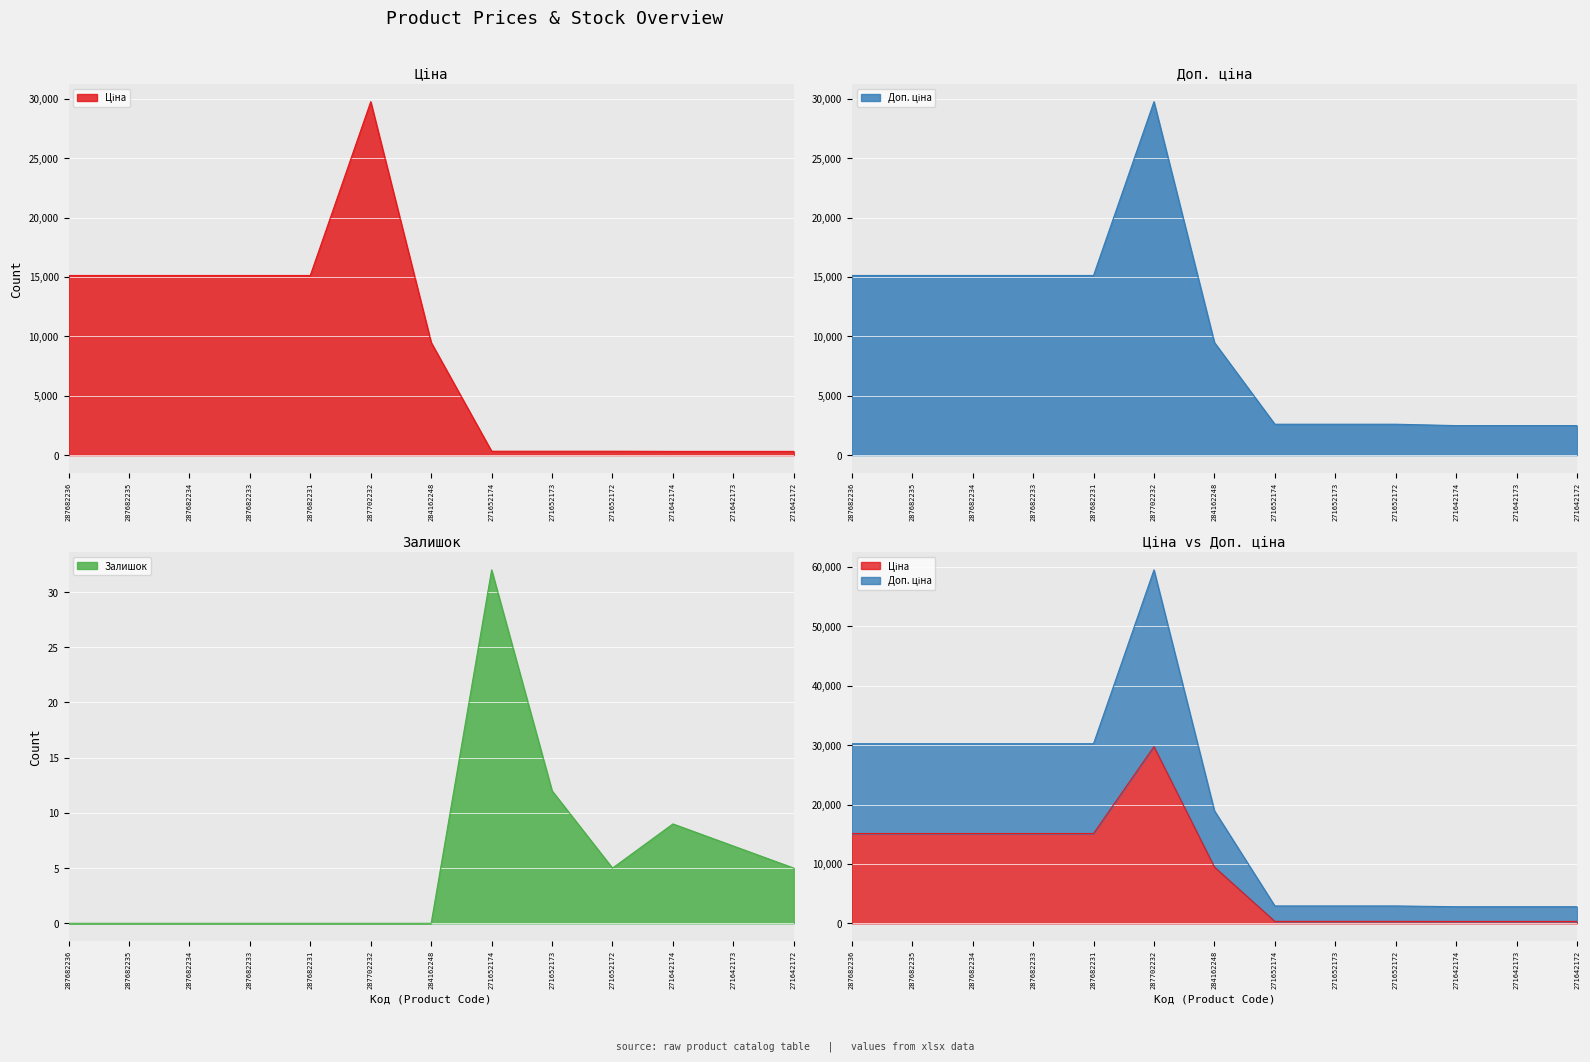

Is the value of Ціна at 271642172 greater than the value of Залишок at 287682231?

Yes